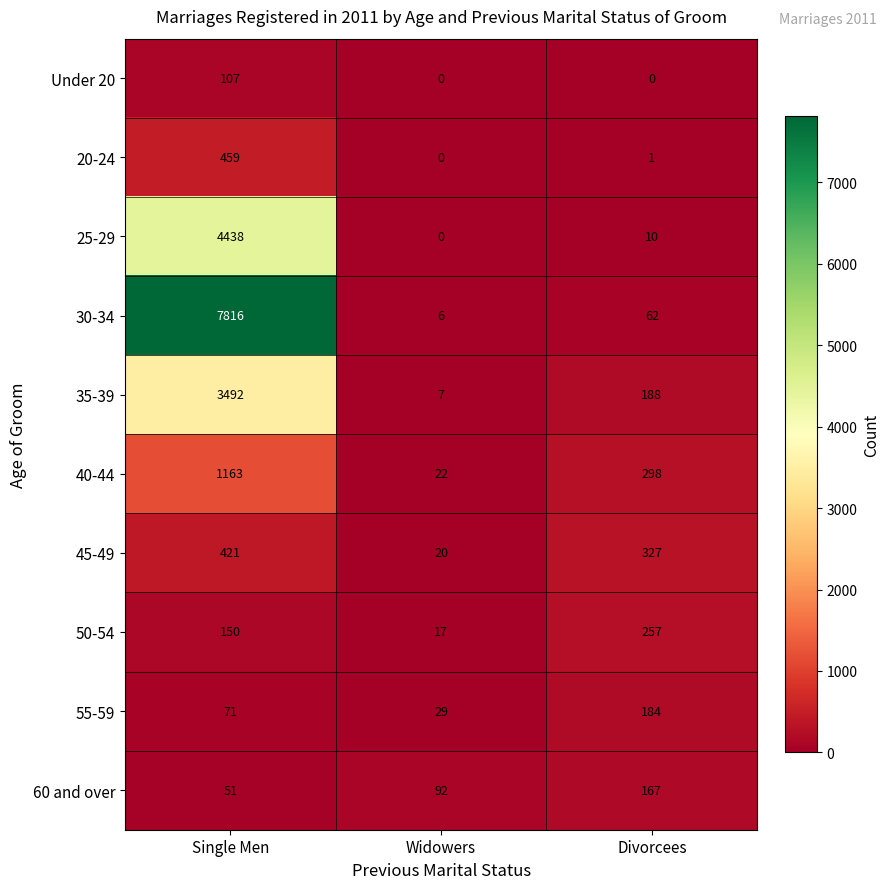

Is it true that 40-44 equals 298 at Divorcees?

True